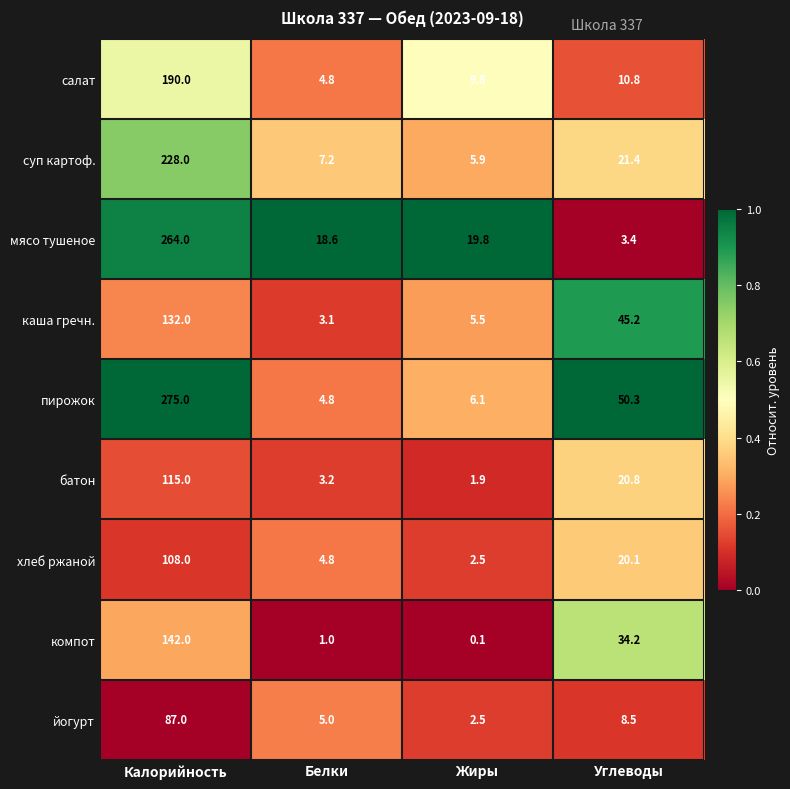

Which series has the largest total across all categories?

пирожок